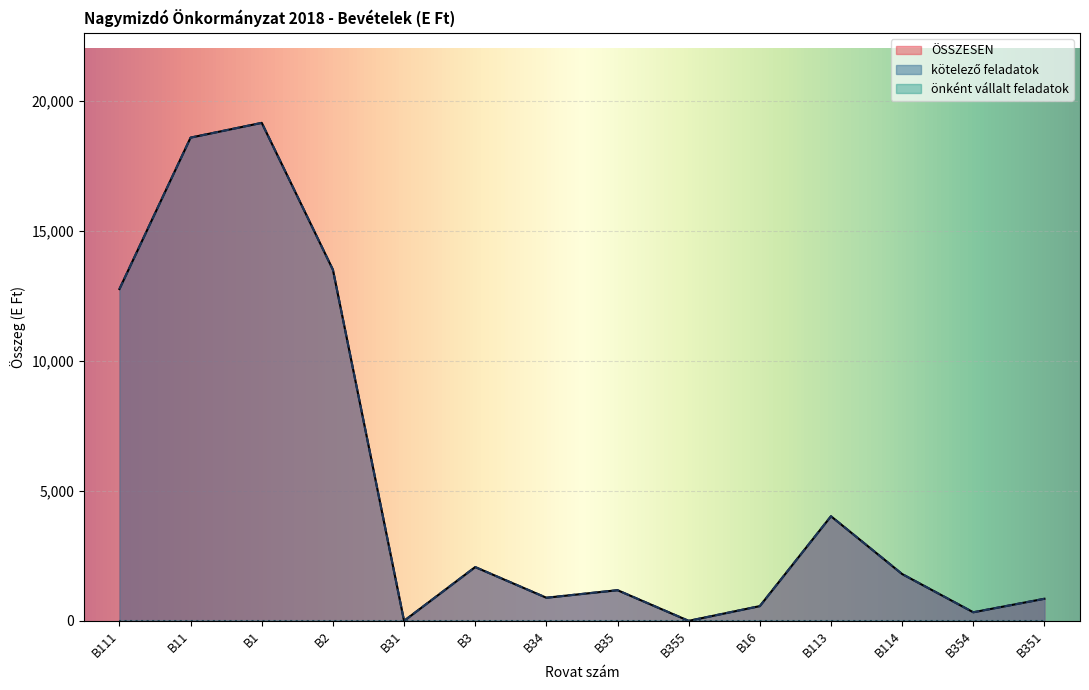

Where is the first local minimum for kötelező feladatok?

B31